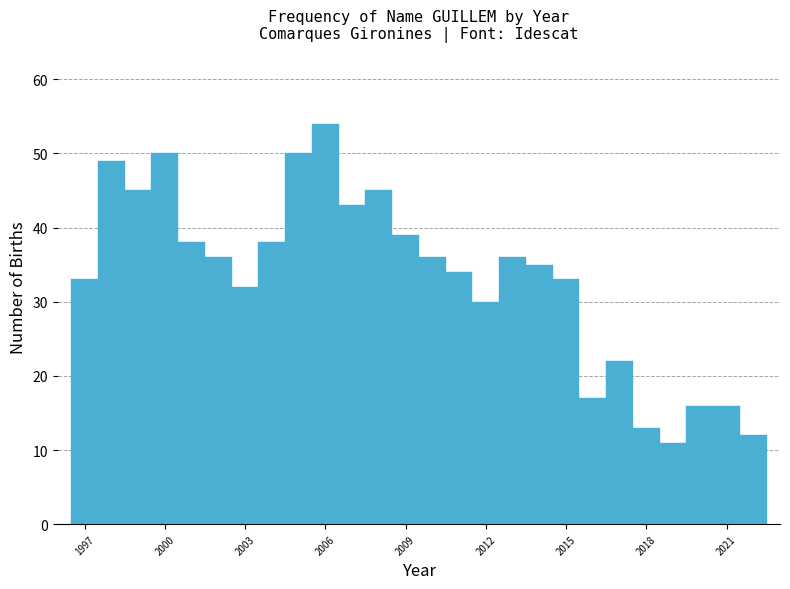

Read against the x-axis, roughly where is the centre of the tallest bar?

2006.0